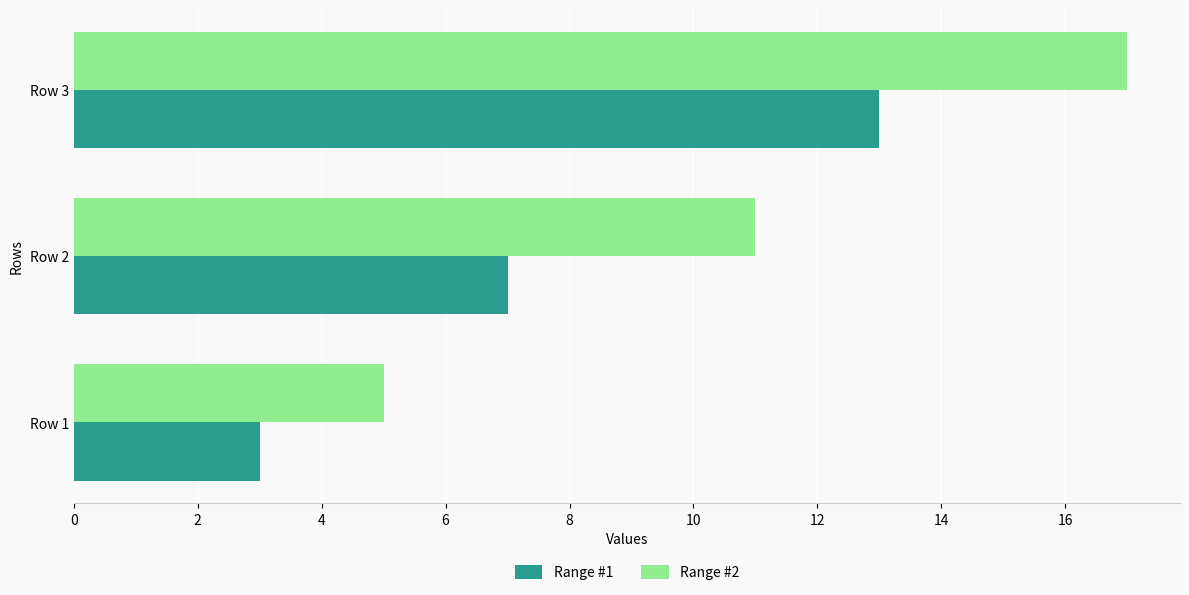

True or false: Range #2 has a value of 3 at Row 1.

False